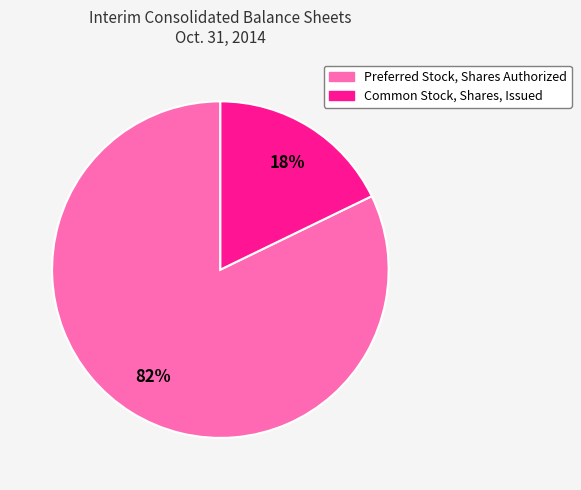

Is the sum of Preferred Stock, Shares Authorized and Common Stock, Shares, Issued greater than half?

Yes